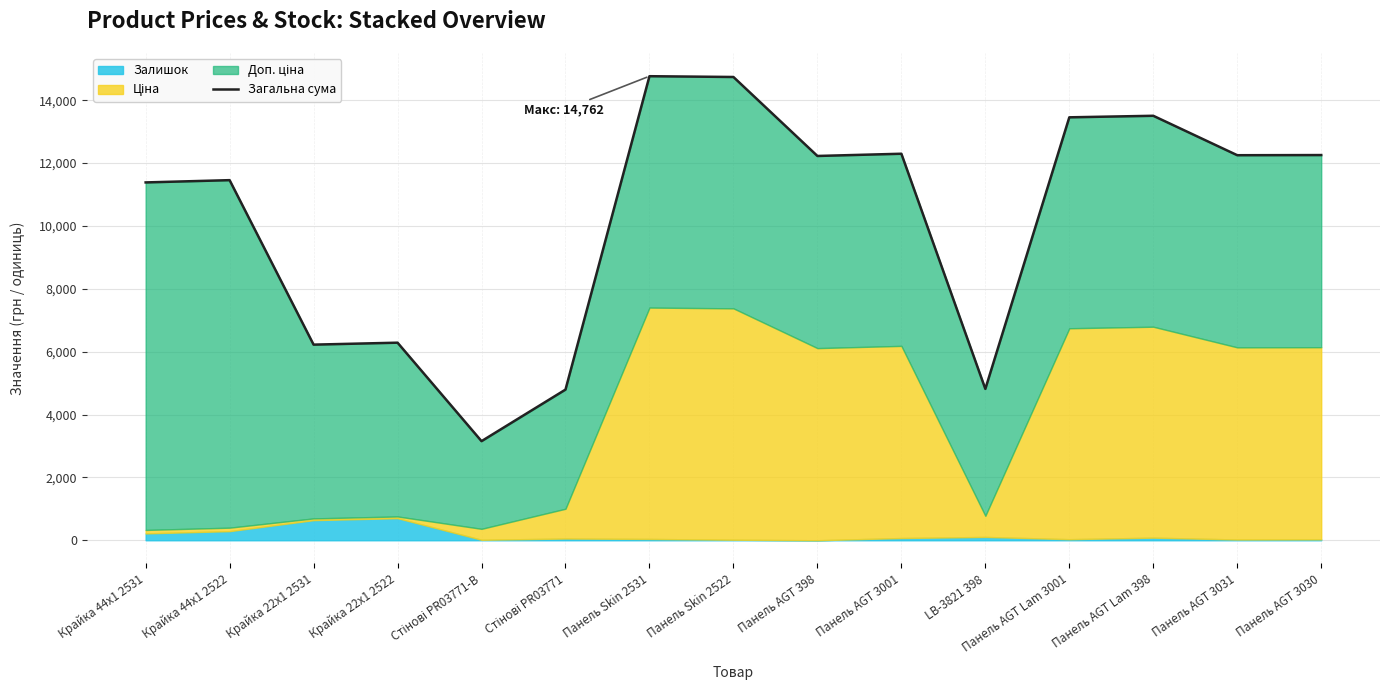

The value at Панель Skin 2522 is 7316.3. True or false?

False